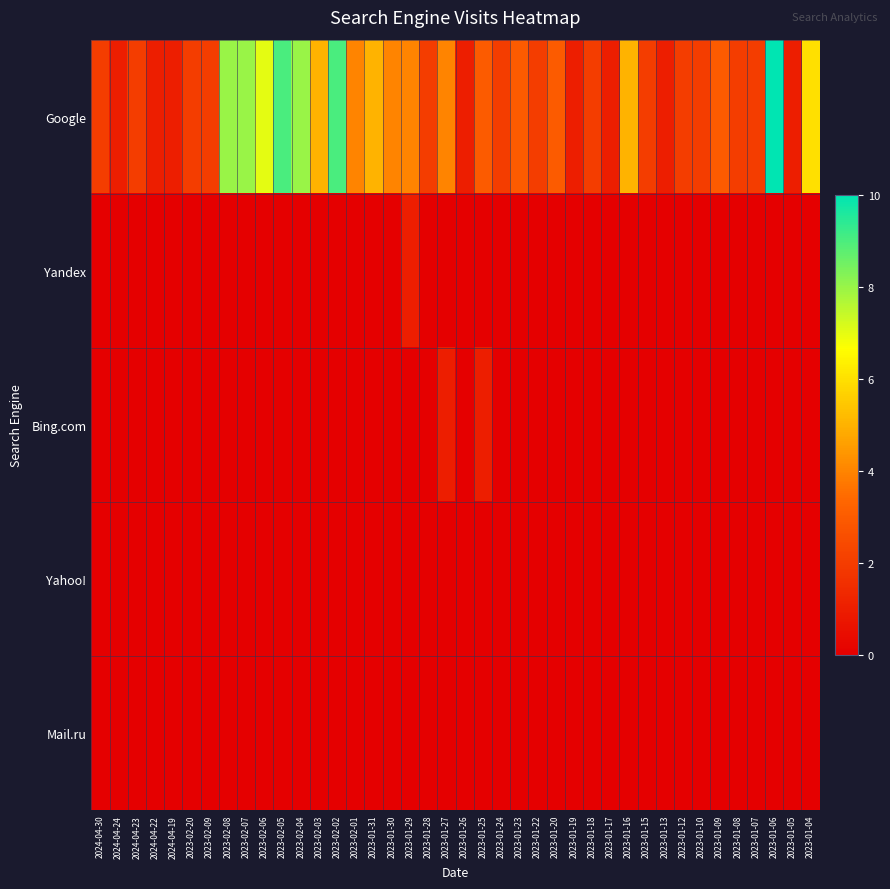

Which series changed the most between 2023-02-08 and 2023-01-10?

Google